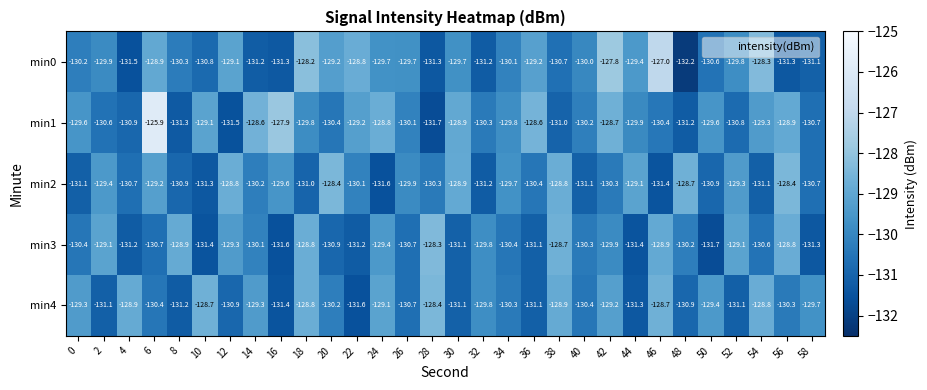

Rank the series at 50 from lowest to highest value.

min3, min2, min0, min1, min4